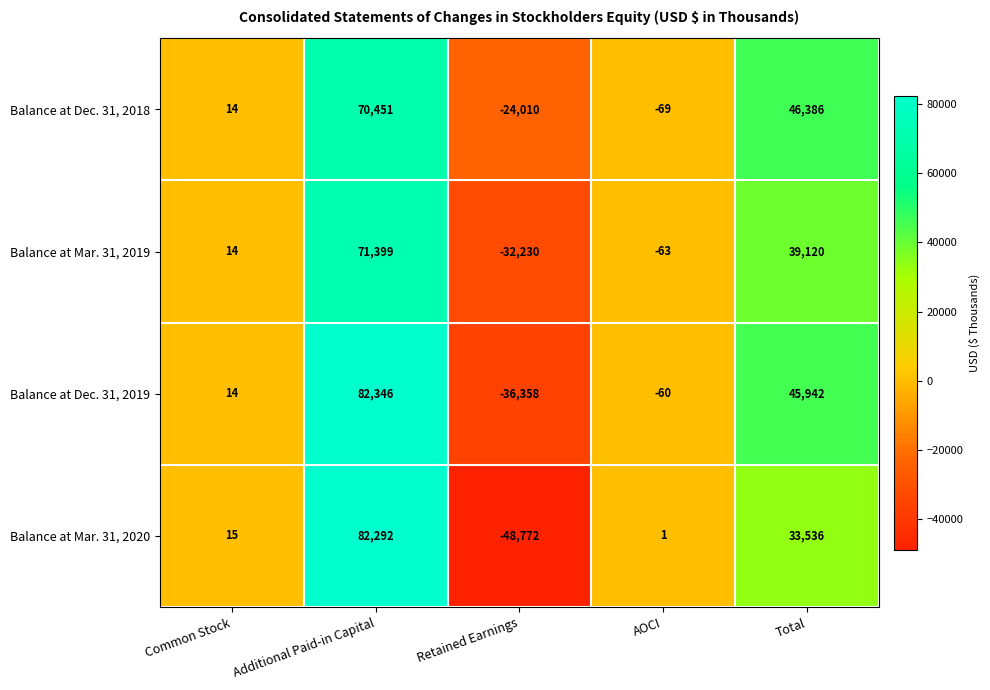

What is the approximate value of Balance at Mar. 31, 2019 at Retained Earnings, to the nearest 50?

-32250